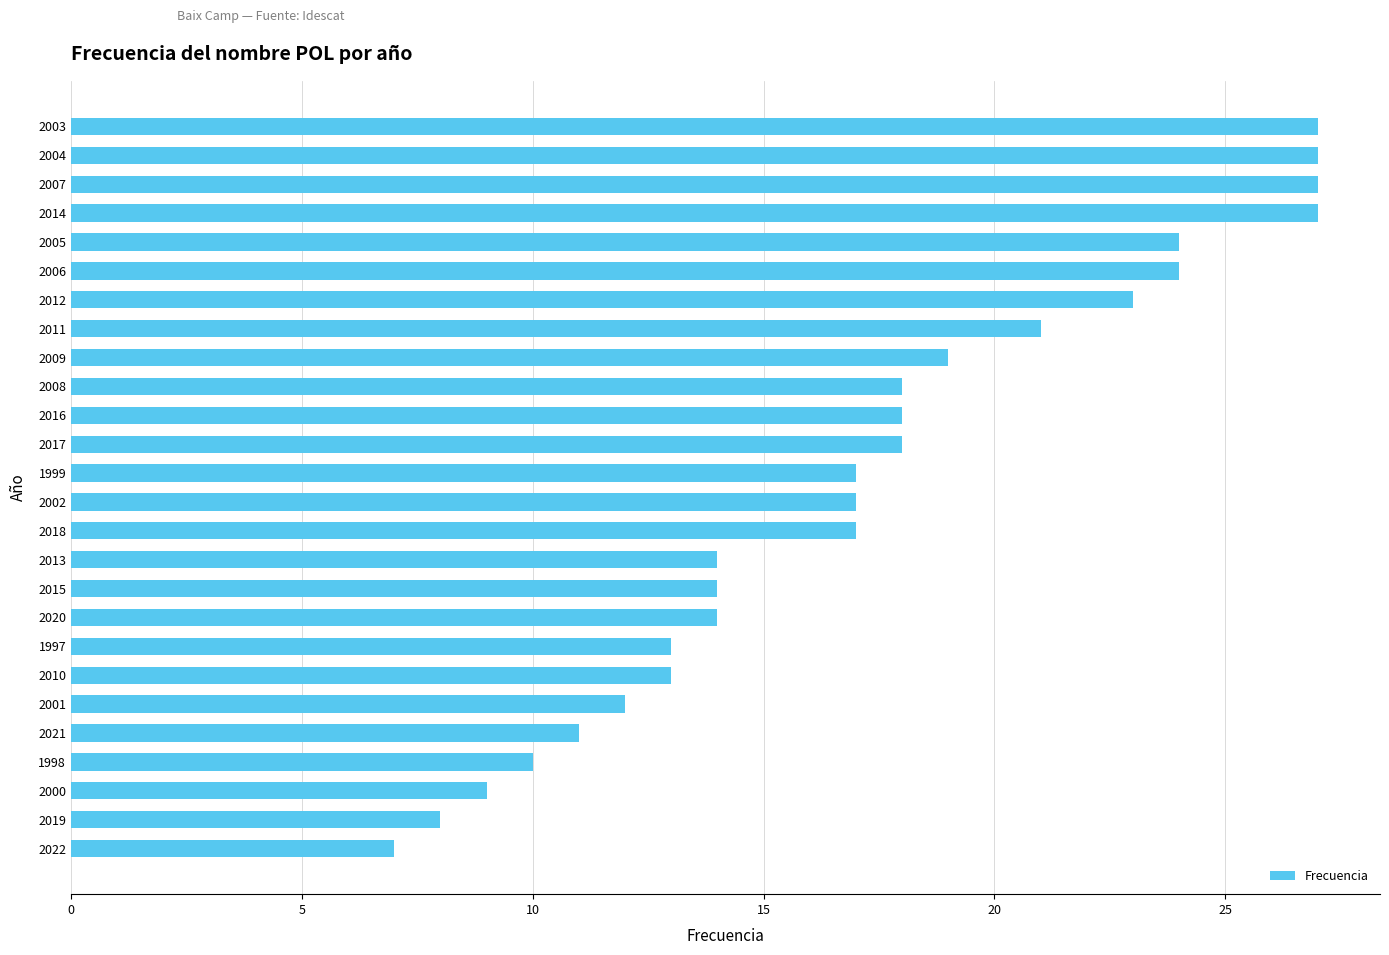

What is the sum of the values at 2020 and 2000?

23